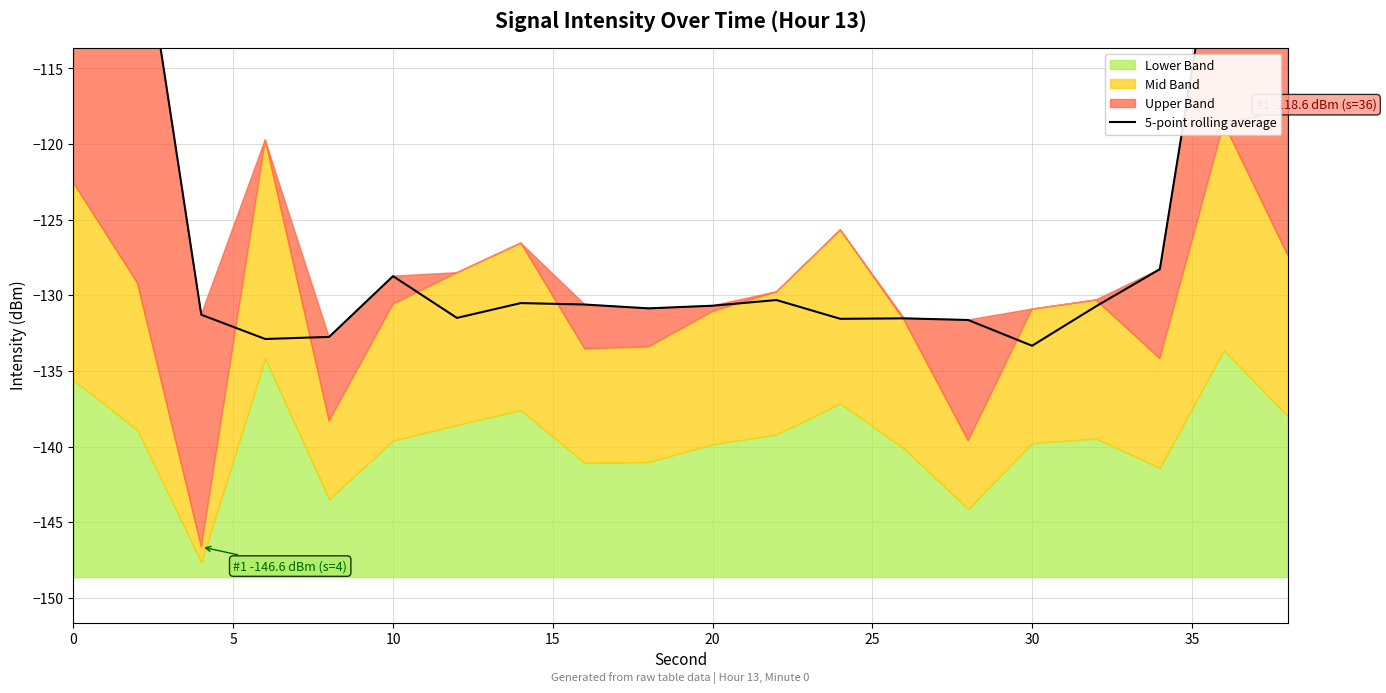

What is the sum of all values?

-2458.6